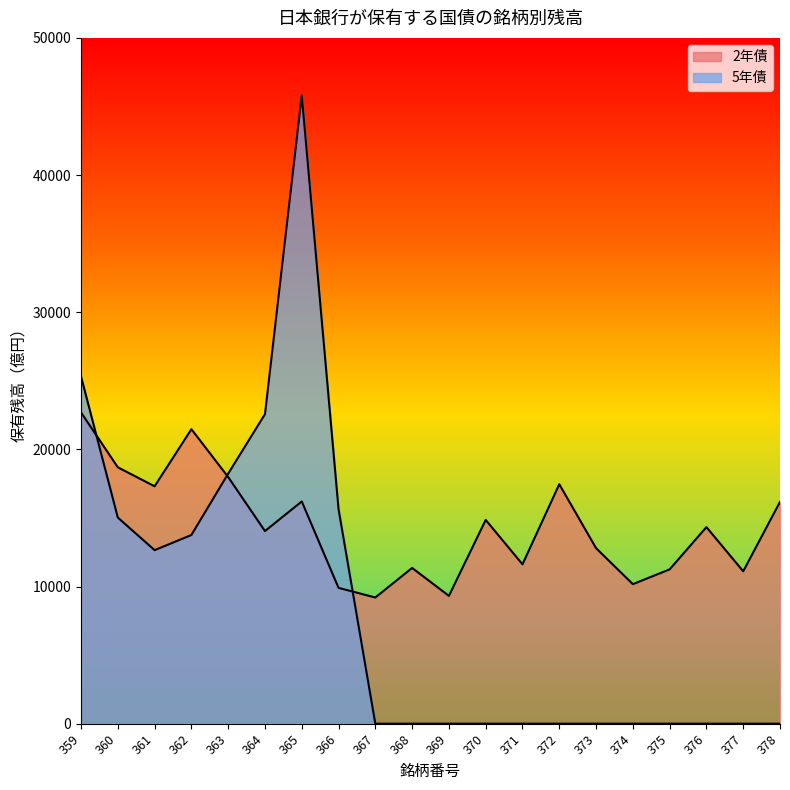

Reading left to right, transcribe all the data shown in this chart.

2年債: 359=22691	360=18692	361=17308	362=21472	363=17982	364=14043	365=16202	366=9901	367=9200	368=11355	369=9319	370=14855	371=11619	372=17457	373=12799	374=10172	375=11251	376=14331	377=11110	378=16172
5年債: 359=25319	360=15028	361=12651	362=13754	363=18232	364=22570	365=45804	366=15643	367=0	368=0	369=0	370=0	371=0	372=0	373=0	374=0	375=0	376=0	377=0	378=0